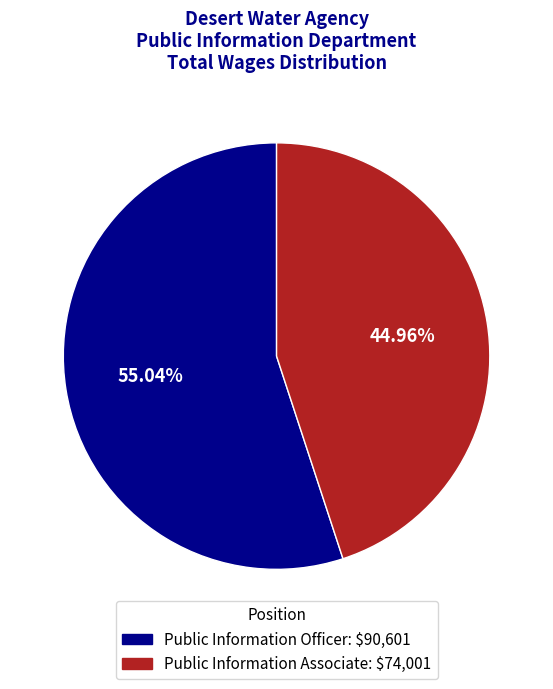

Approximately how many times larger is the value at Public Information Officer compared to Public Information Associate?

1.2